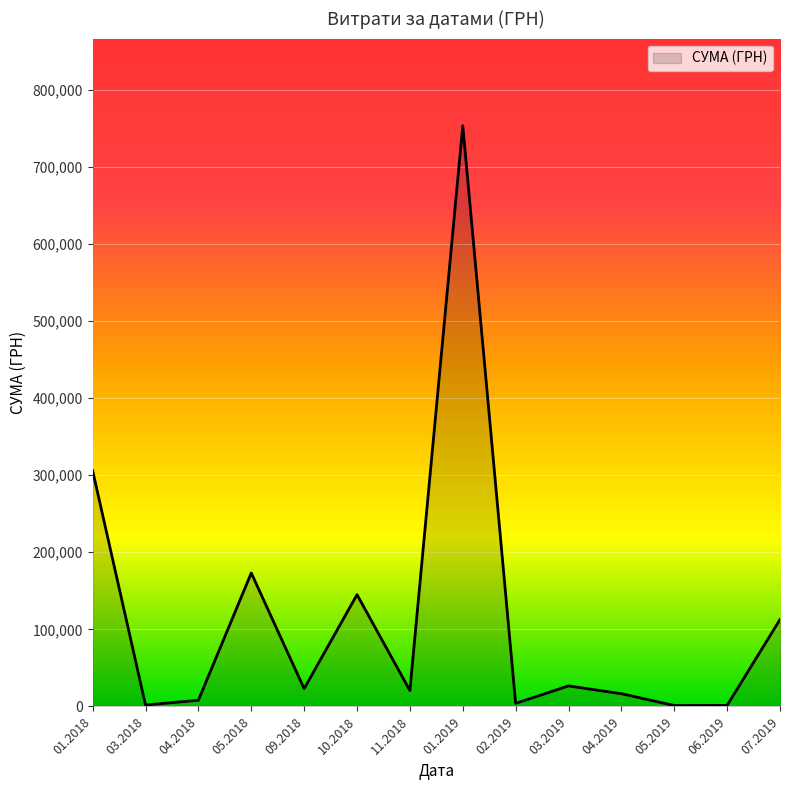

What is the sum of all values?

1592975.2